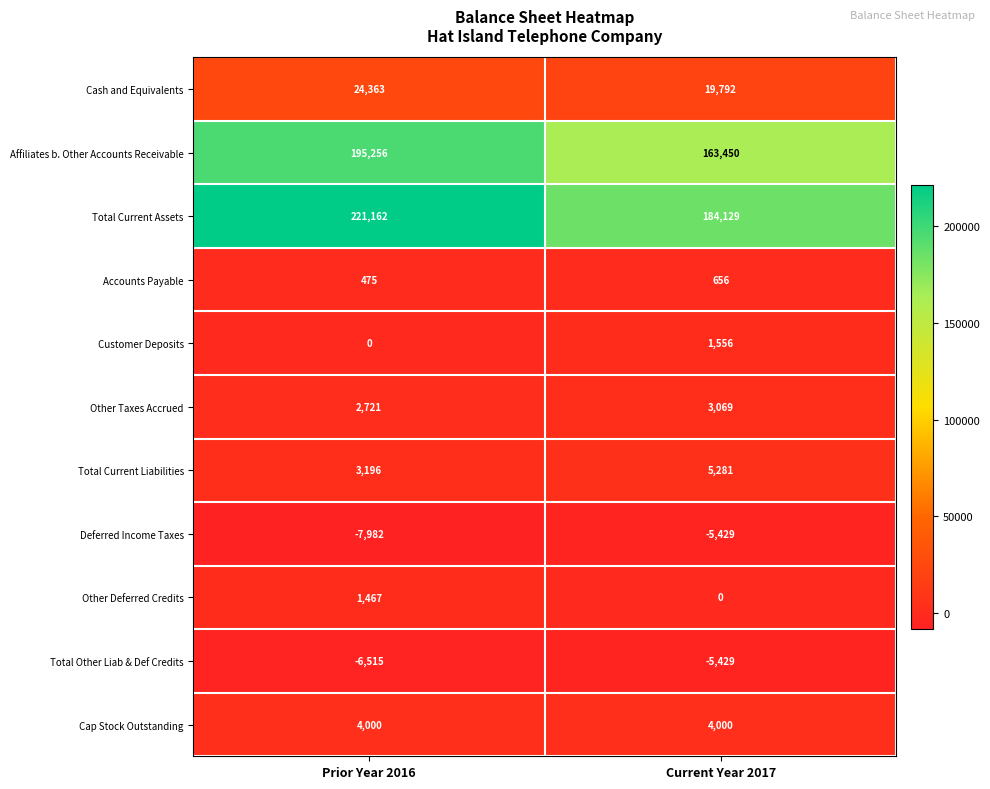

The Other Deferred Credits series shows 0 at Current Year 2017. True or false?

True